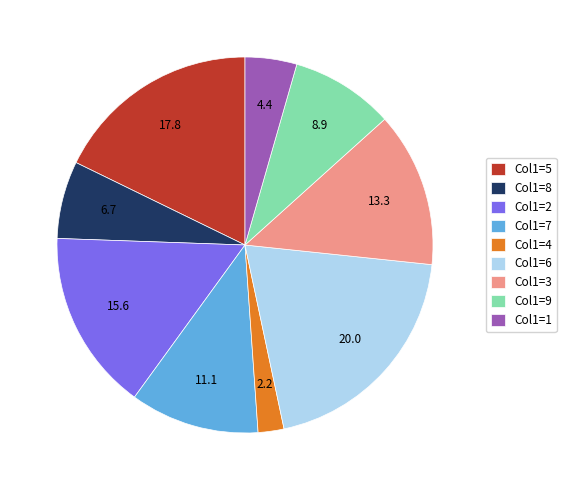

Is it true that Col1=8 is 7% of the pie?

True